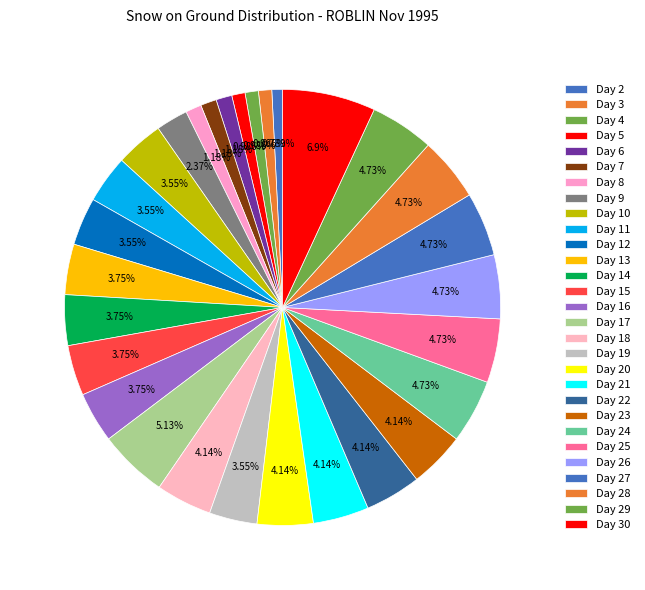

To the nearest percent, what is the average slice percentage?

3%